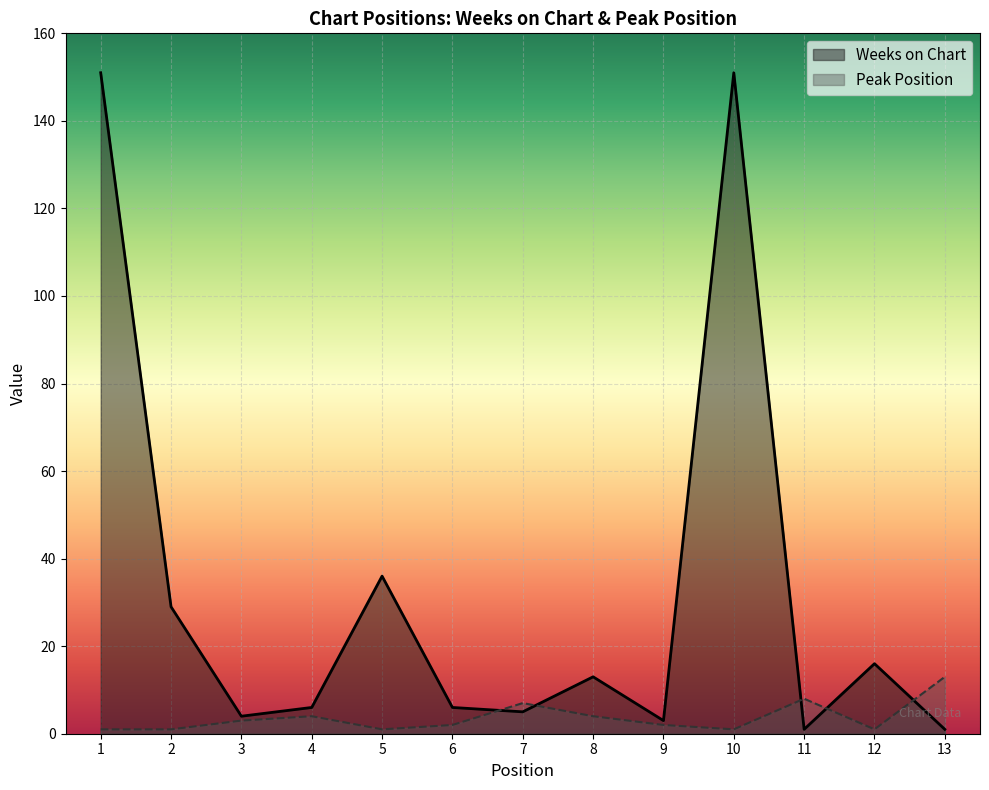

Reading left to right, extract all data points from this chart.

Weeks on Chart: 1=151	2=29	3=4	4=6	5=36	6=6	7=5	8=13	9=3	10=151	11=1	12=16	13=1
Peak Position: 1=1	2=1	3=3	4=4	5=1	6=2	7=7	8=4	9=2	10=1	11=8	12=1	13=13